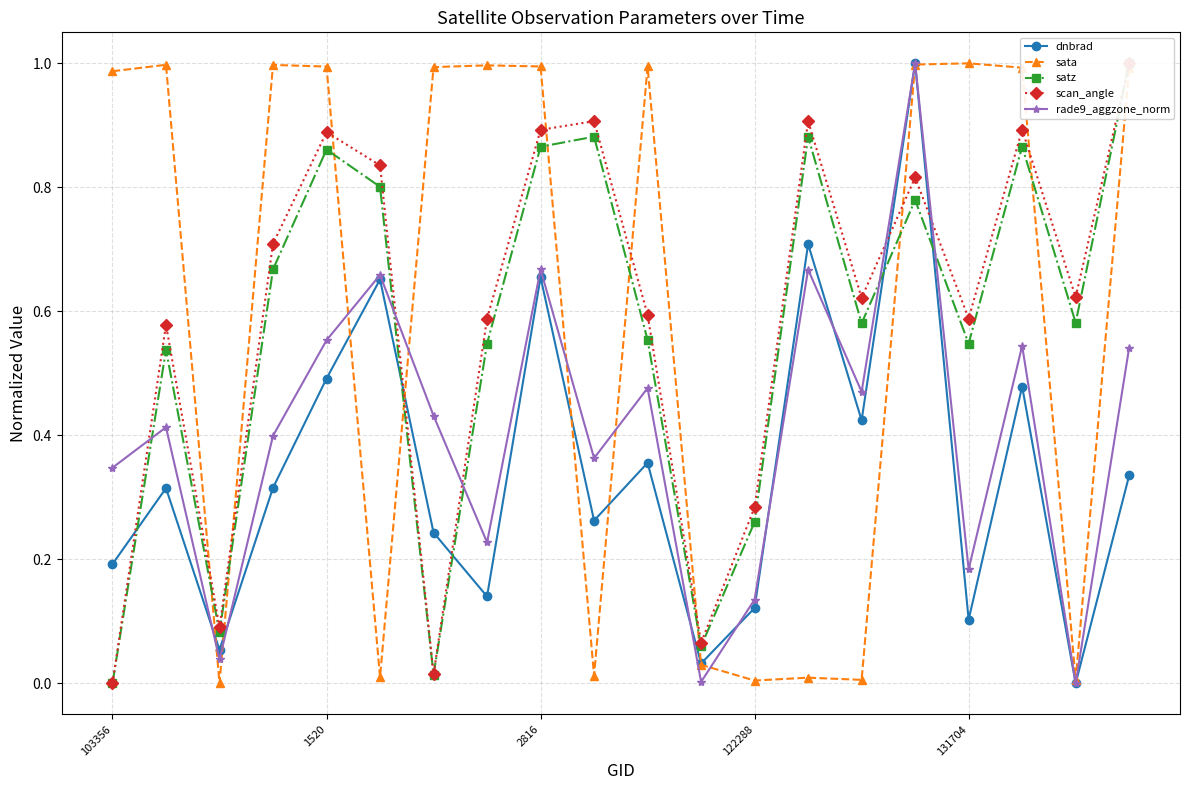

How many times do satz and sata cross each other?

9